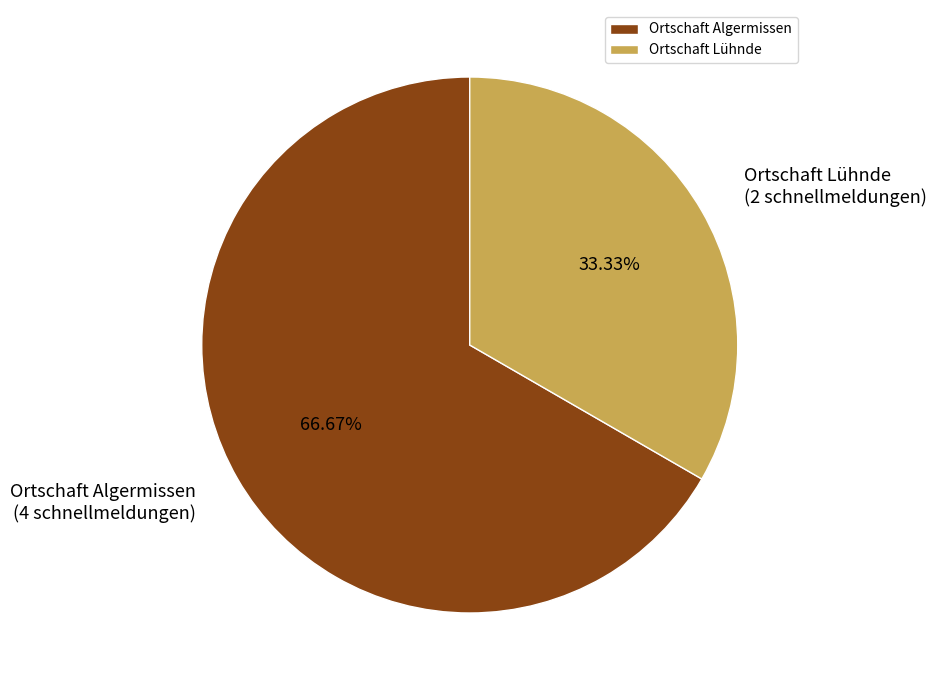

How much of the chart is everything except Ortschaft Algermissen?

33.3%